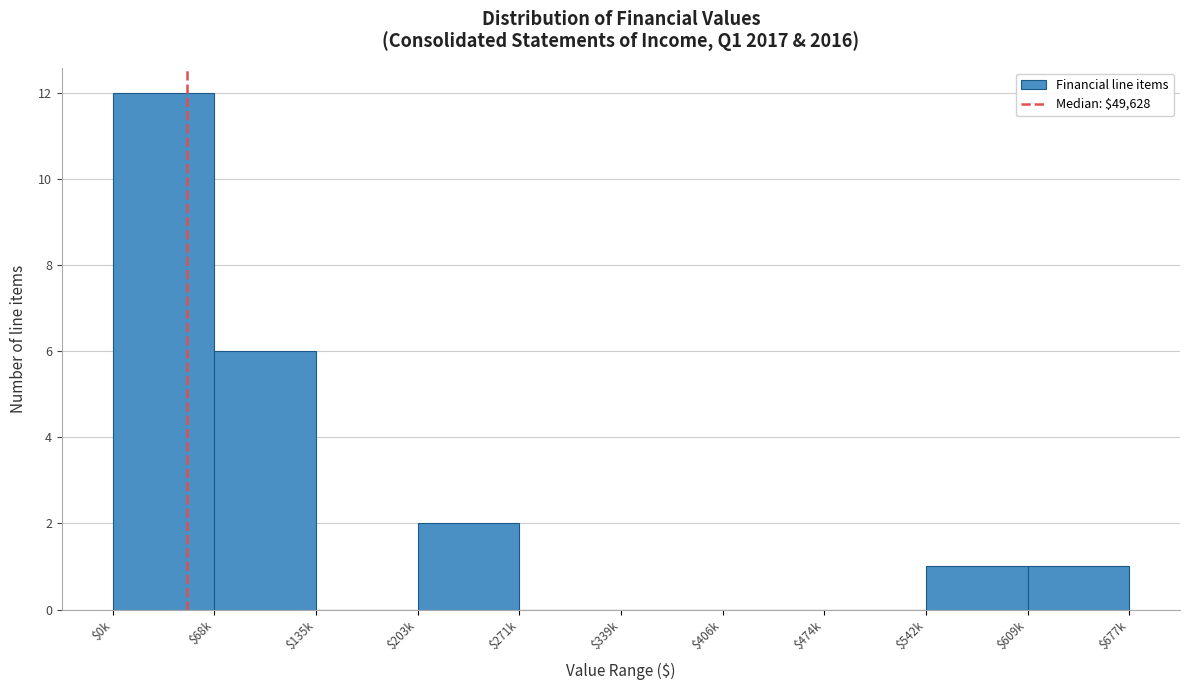

True or false: the data shows 0 at $474k.

True